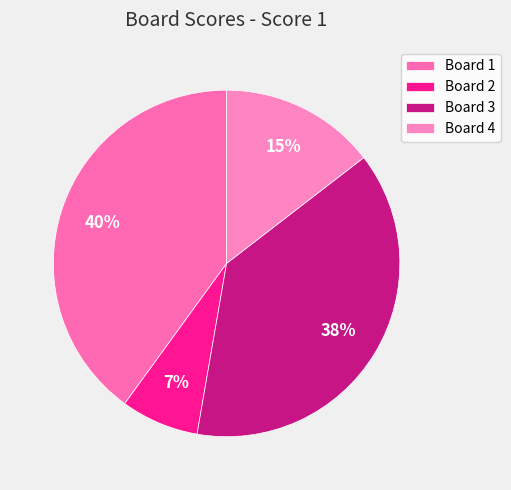

Rank the categories by value from highest to lowest.

Board 1, Board 3, Board 4, Board 2